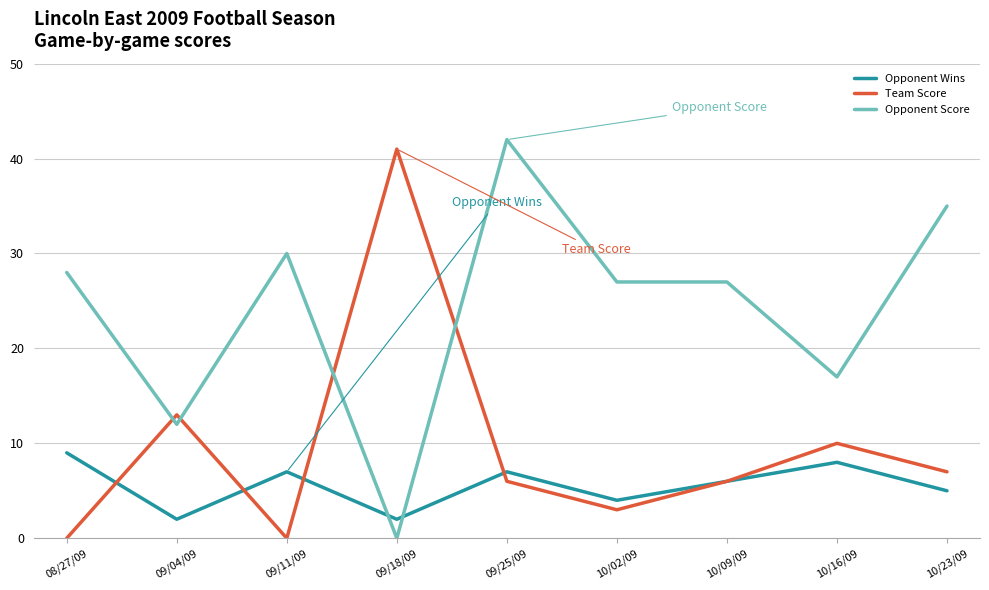

Rank the series by their average value, from highest to lowest.

Opponent Score, Team Score, Opponent Wins